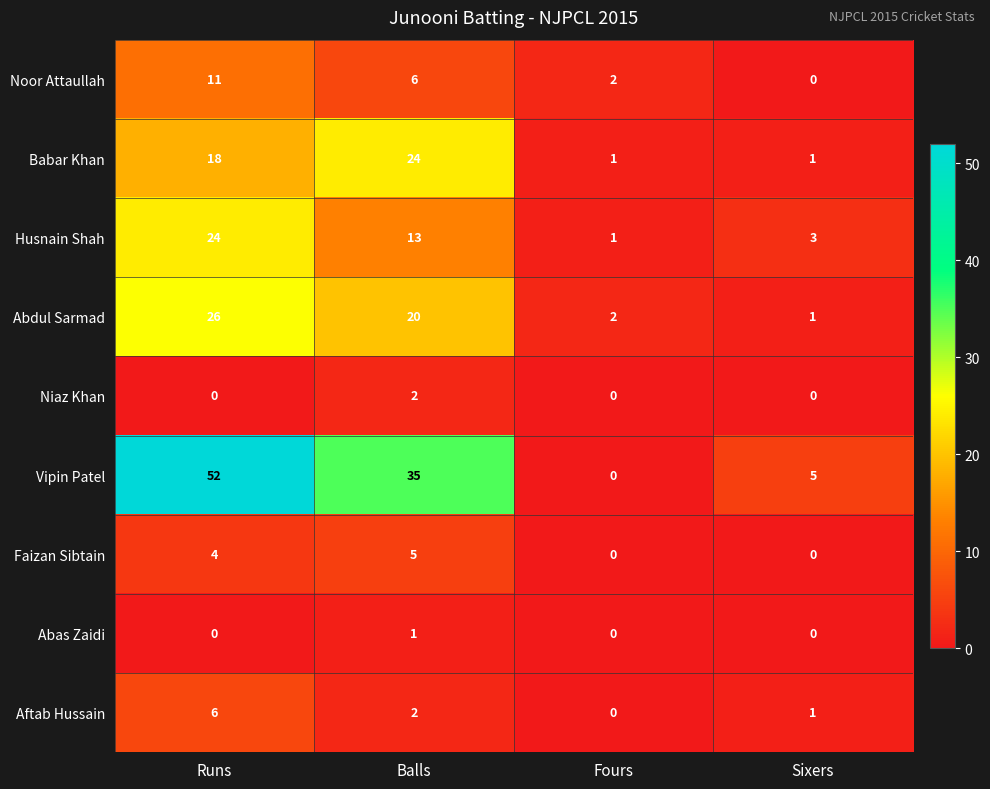

What is the difference between the second highest and second lowest values in the Babar Khan series?

17